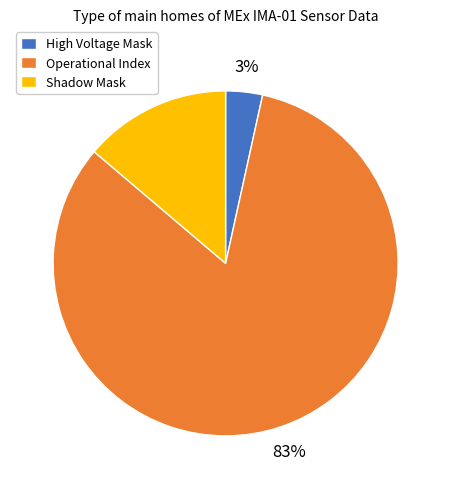

Which has a higher value, Operational Index or High Voltage Mask?

Operational Index